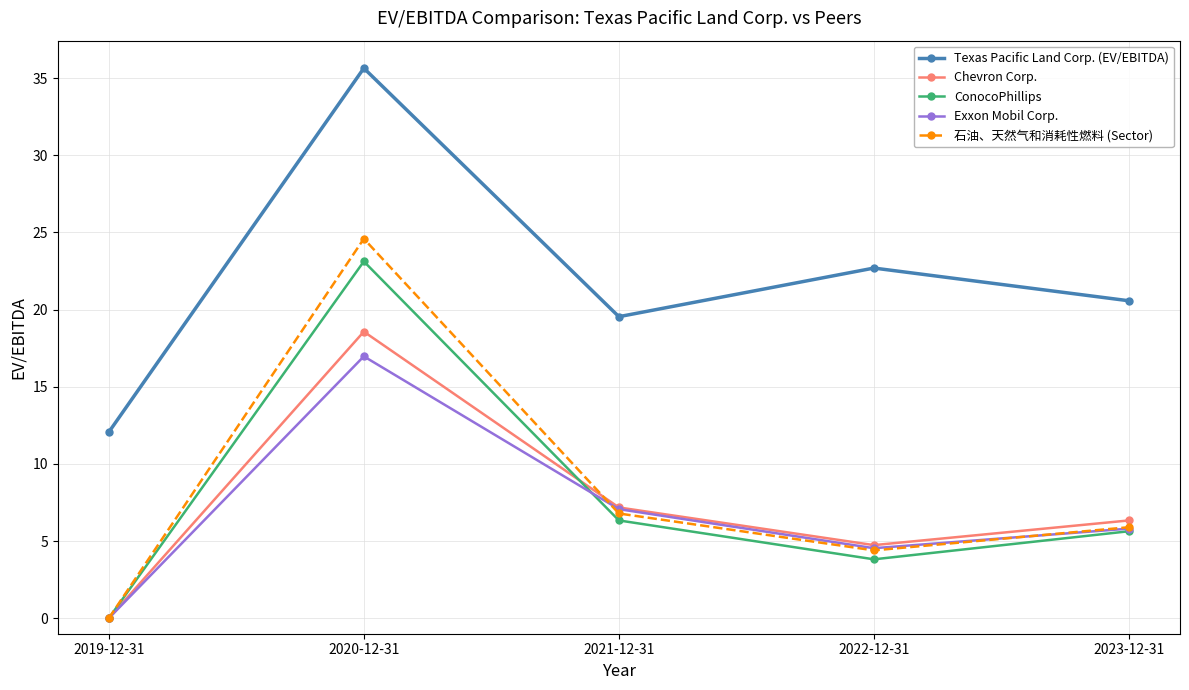

What is the difference between the maximum and minimum values in the 石油、天然气和消耗性燃料 (Sector) series?

24.6